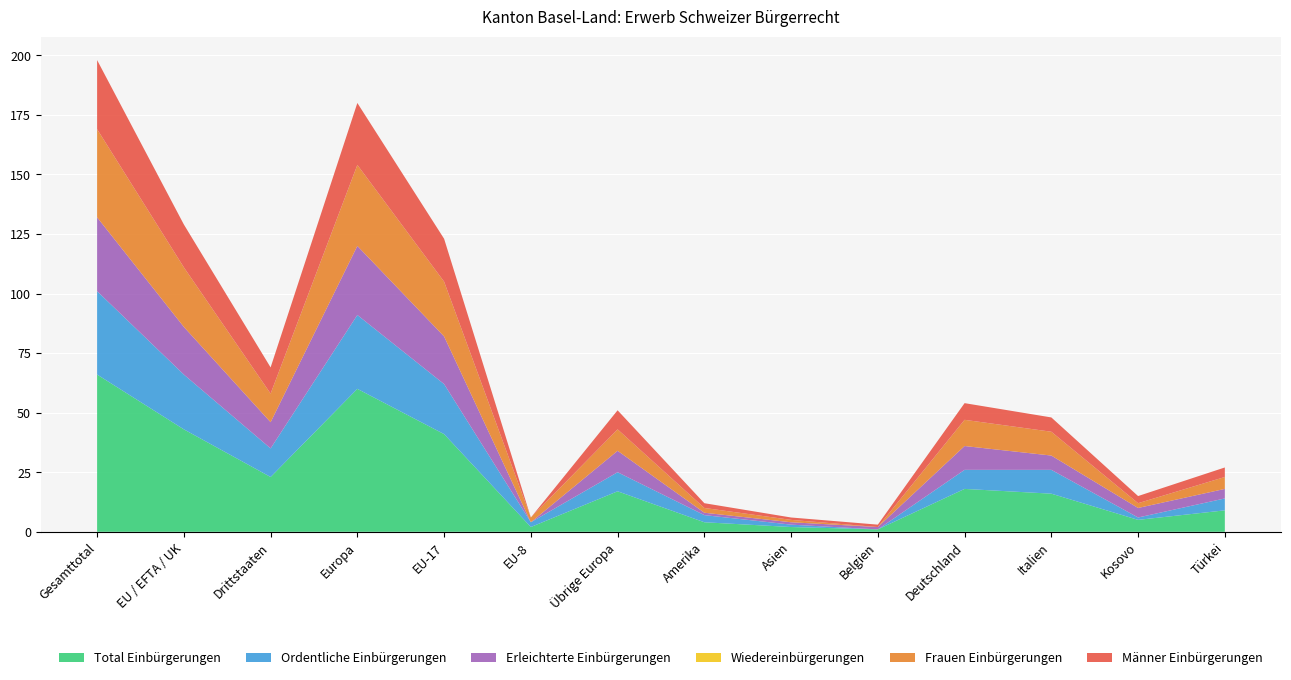

Reading right to left, extract all data points from this chart.

Total Einbürgerungen: Türkei=9	Kosovo=5	Italien=16	Deutschland=18	Belgien=1	Asien=2	Amerika=4	Übrige Europa=17	EU-8=2	EU-17=41	Europa=60	Drittstaaten=23	EU / EFTA / UK=43	Gesamttotal=66
Ordentliche Einbürgerungen: Türkei=5	Kosovo=1	Italien=10	Deutschland=8	Belgien=0	Asien=1	Amerika=3	Übrige Europa=8	EU-8=2	EU-17=21	Europa=31	Drittstaaten=12	EU / EFTA / UK=23	Gesamttotal=35
Erleichterte Einbürgerungen: Türkei=4	Kosovo=4	Italien=6	Deutschland=10	Belgien=1	Asien=1	Amerika=1	Übrige Europa=9	EU-8=0	EU-17=20	Europa=29	Drittstaaten=11	EU / EFTA / UK=20	Gesamttotal=31
Wiedereinbürgerungen: Türkei=0	Kosovo=0	Italien=0	Deutschland=0	Belgien=0	Asien=0	Amerika=0	Übrige Europa=0	EU-8=0	EU-17=0	Europa=0	Drittstaaten=0	EU / EFTA / UK=0	Gesamttotal=0
Frauen Einbürgerungen: Türkei=5	Kosovo=2	Italien=10	Deutschland=11	Belgien=0	Asien=1	Amerika=2	Übrige Europa=9	EU-8=2	EU-17=23	Europa=34	Drittstaaten=12	EU / EFTA / UK=25	Gesamttotal=37
Männer Einbürgerungen: Türkei=4	Kosovo=3	Italien=6	Deutschland=7	Belgien=1	Asien=1	Amerika=2	Übrige Europa=8	EU-8=0	EU-17=18	Europa=26	Drittstaaten=11	EU / EFTA / UK=18	Gesamttotal=29